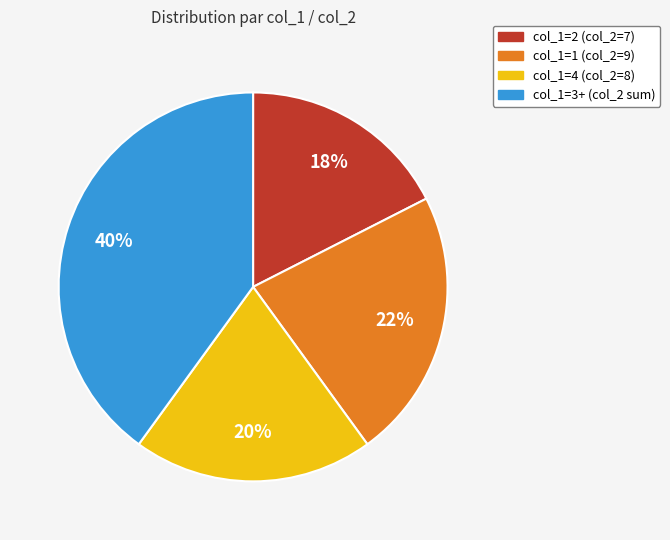

To the nearest percent, what is the average slice percentage?

25%